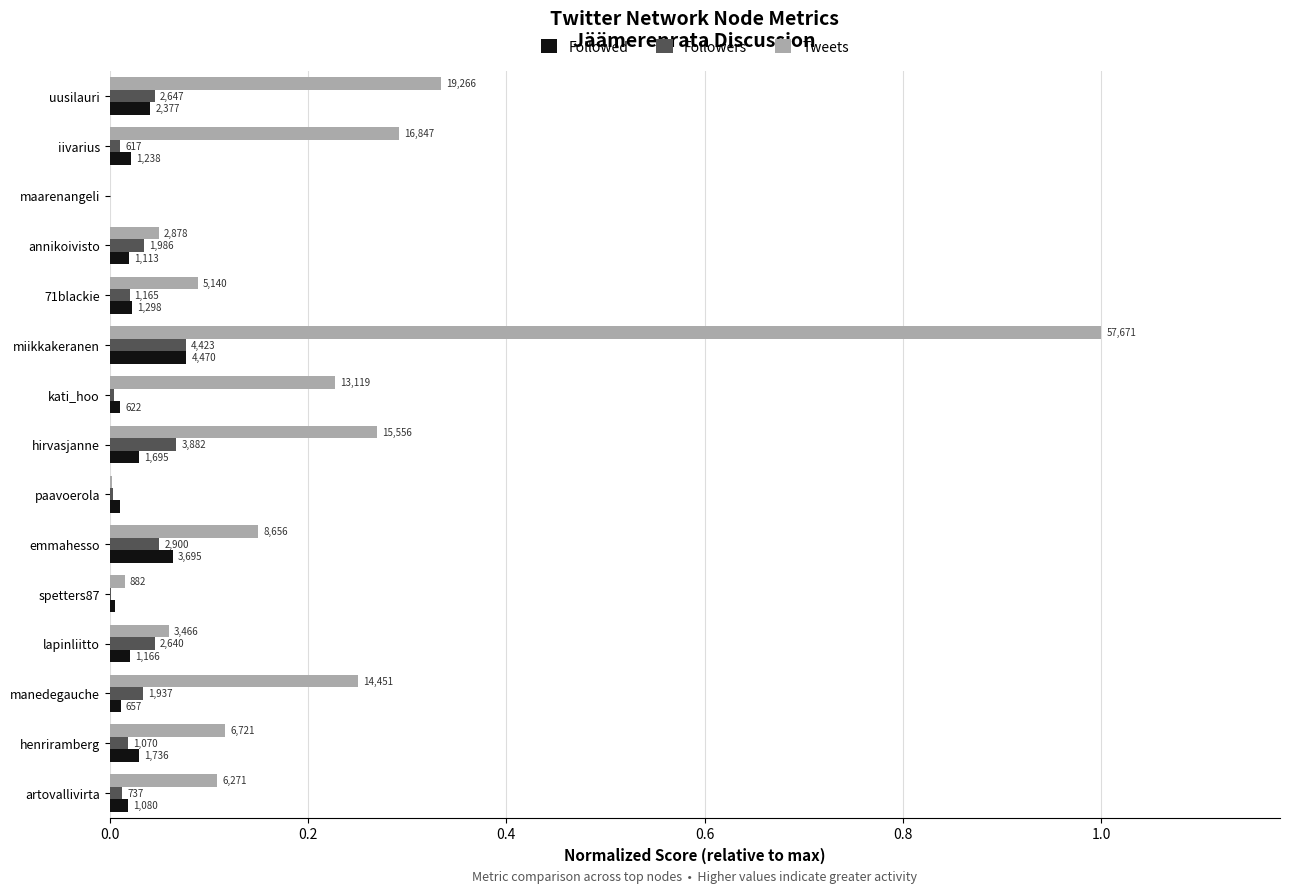

What are all the series names shown in the legend?

Followed, Followers, Tweets